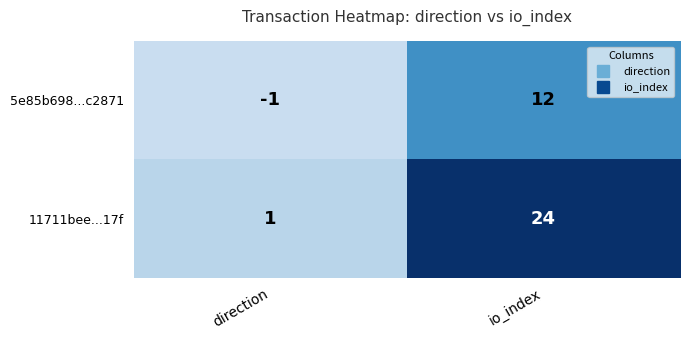

At which category does the chart reach its peak across all series?

io_index